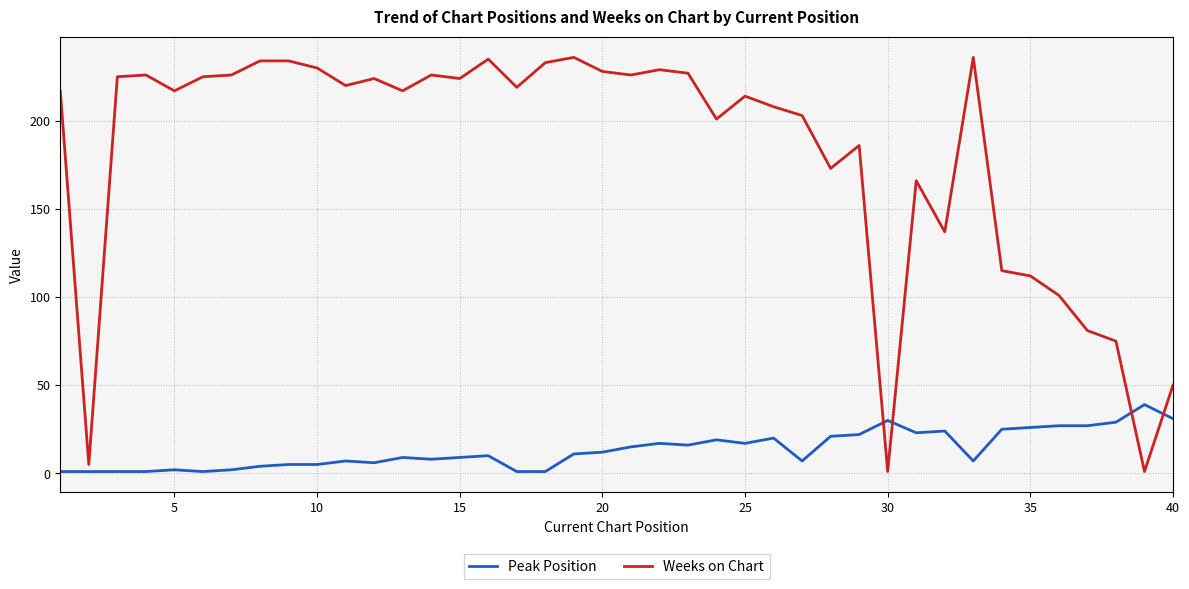

What is the maximum value for Weeks on Chart?

236